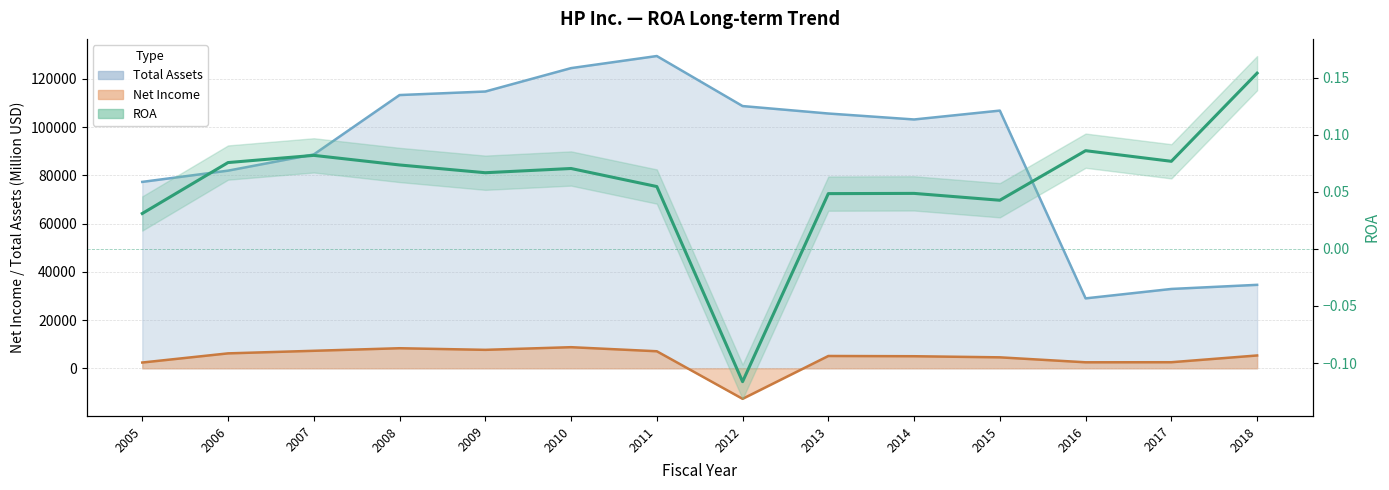

How many values are between 0 and 1?

13